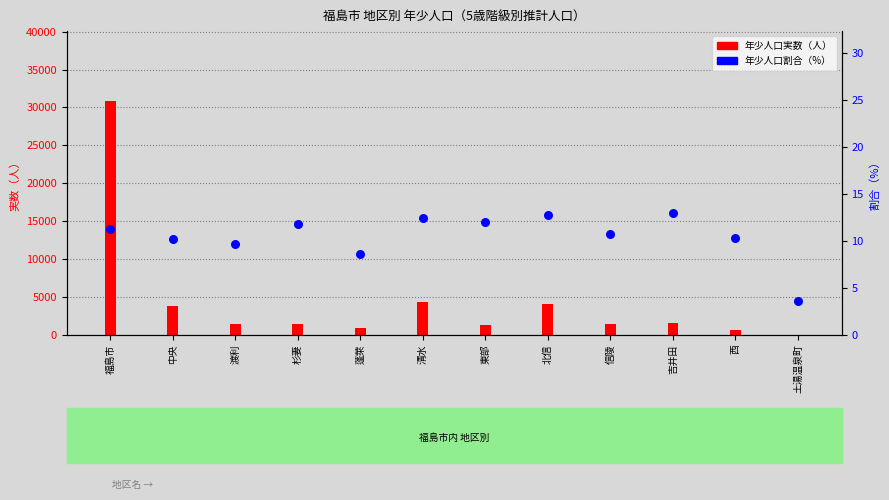

Which series reaches the maximum Y coordinate?

年少人口実数